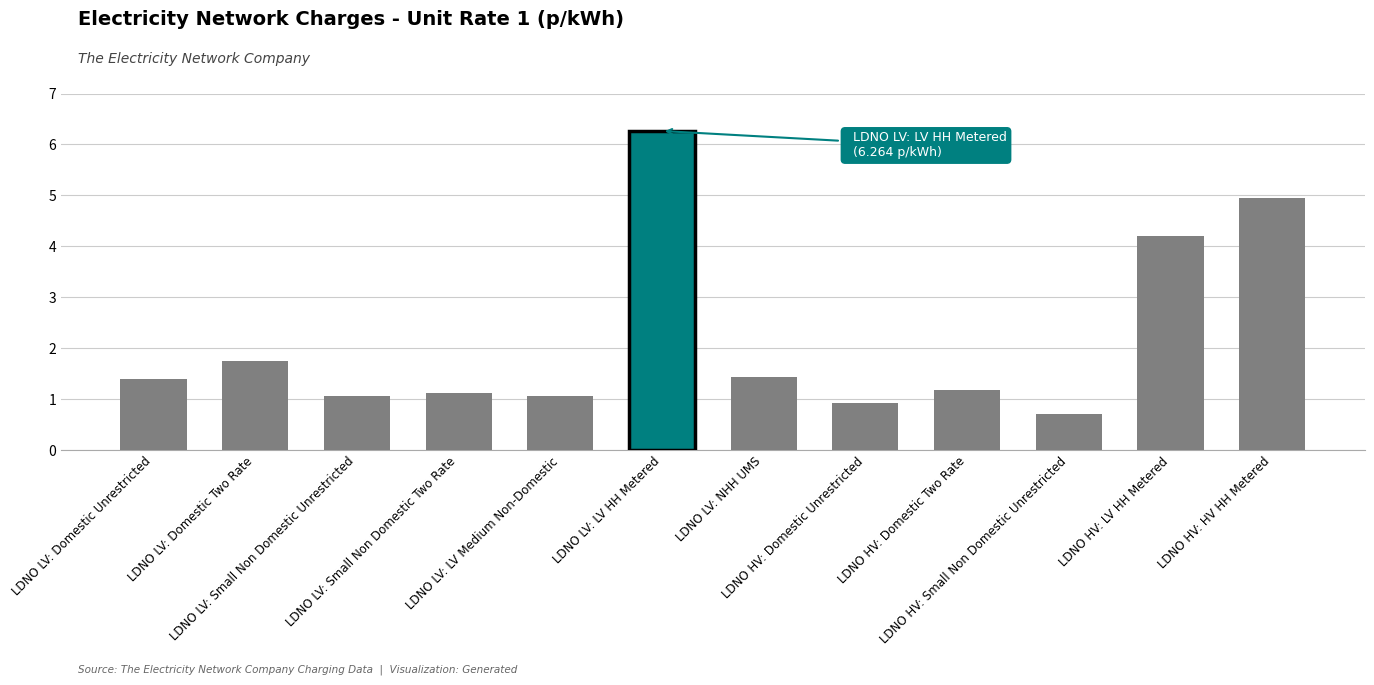

The value at LDNO LV: Small Non Domestic Unrestricted is 1.1. True or false?

True